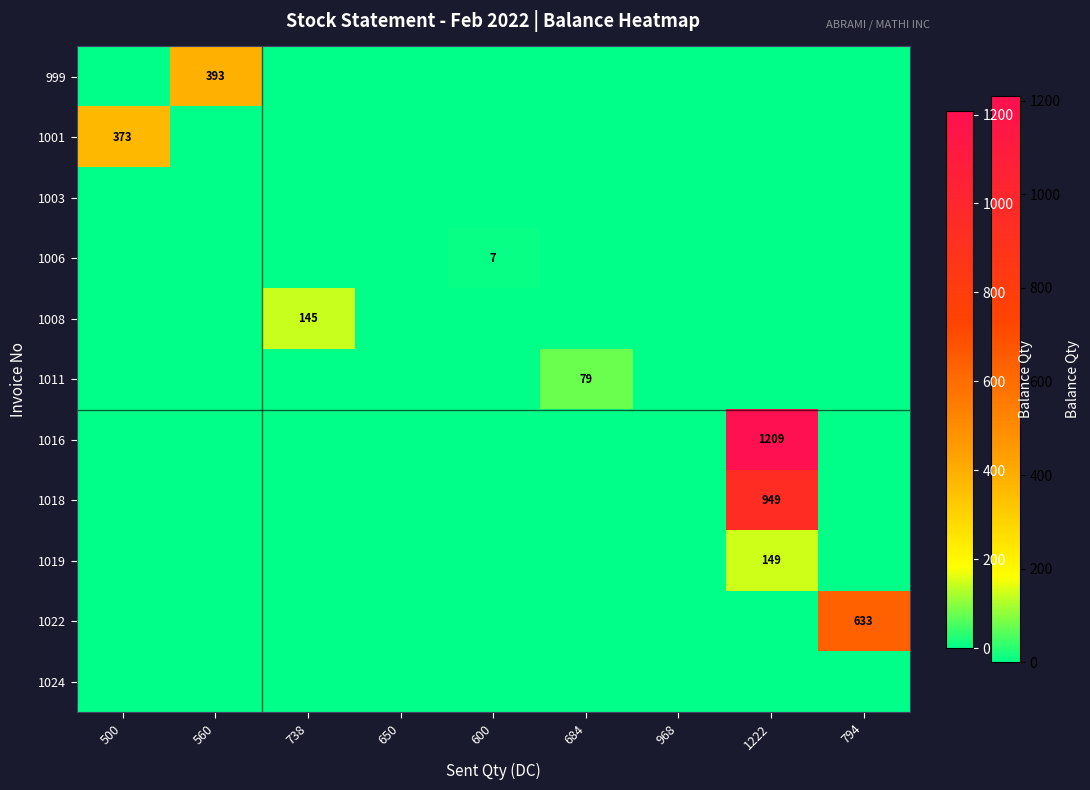

The value of 1001 at 738 is 0. True or false?

True